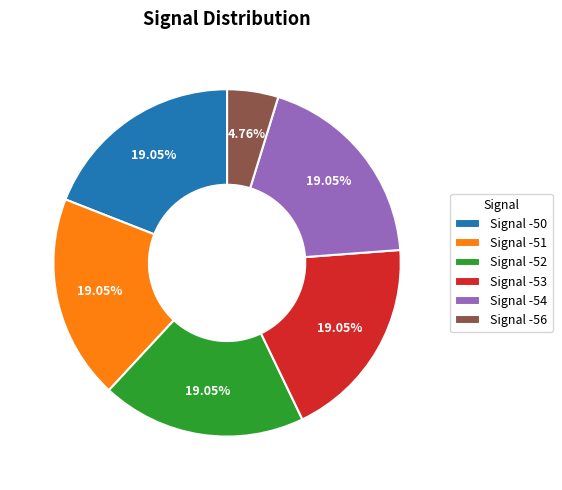

Is there any slice that represents more than half of the pie?

No